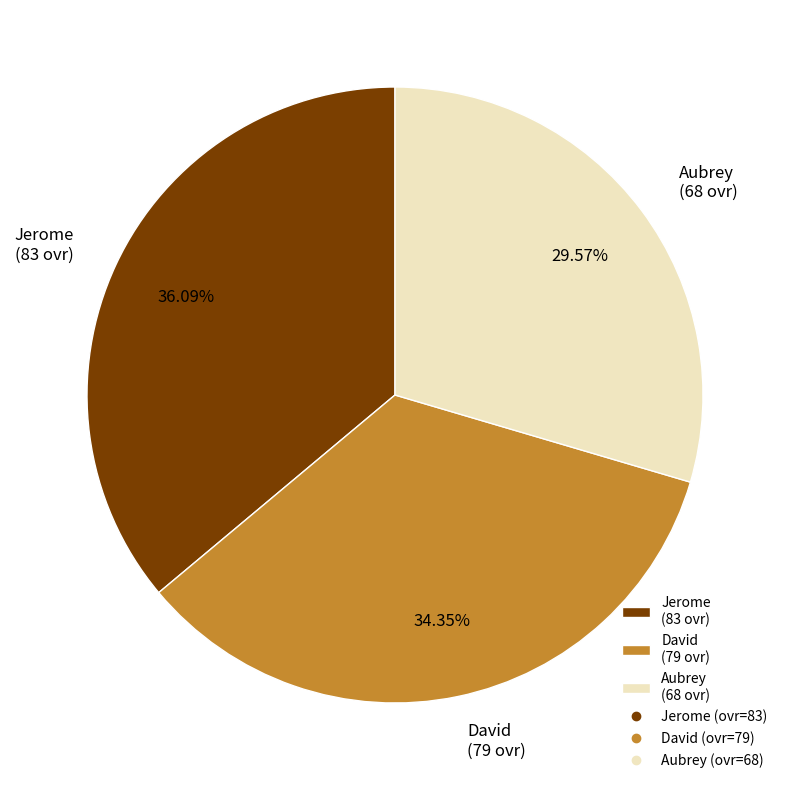

Which category has the biggest portion of the pie?

Jerome